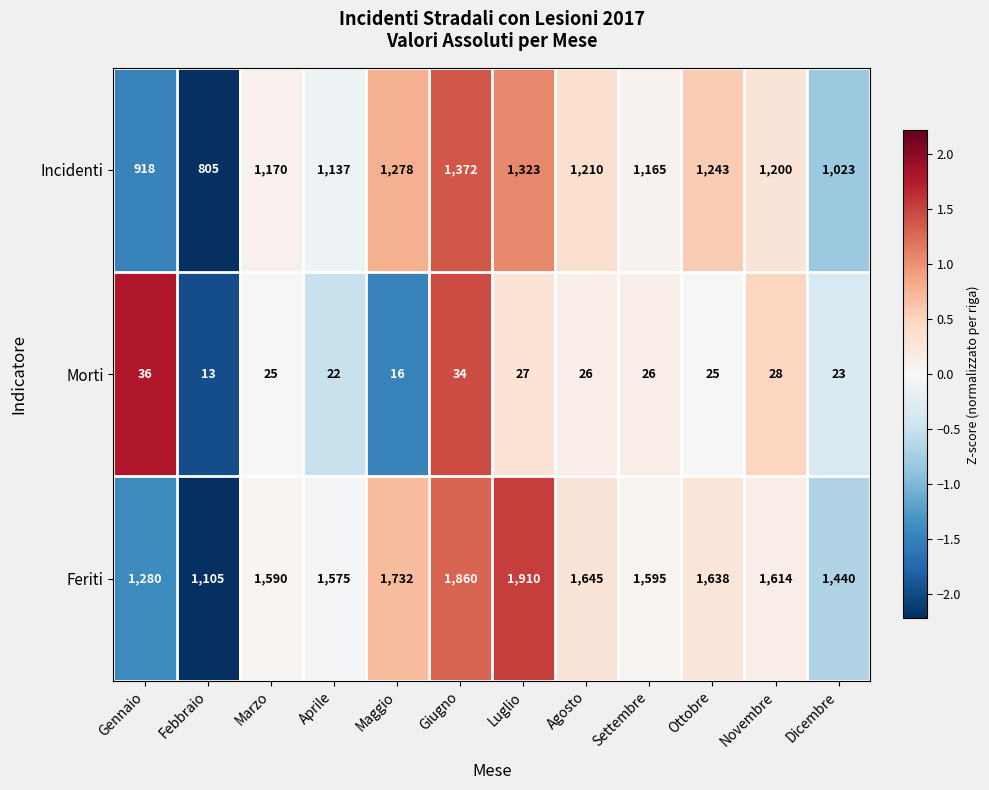

How many values in the Morti series are below 26?

6